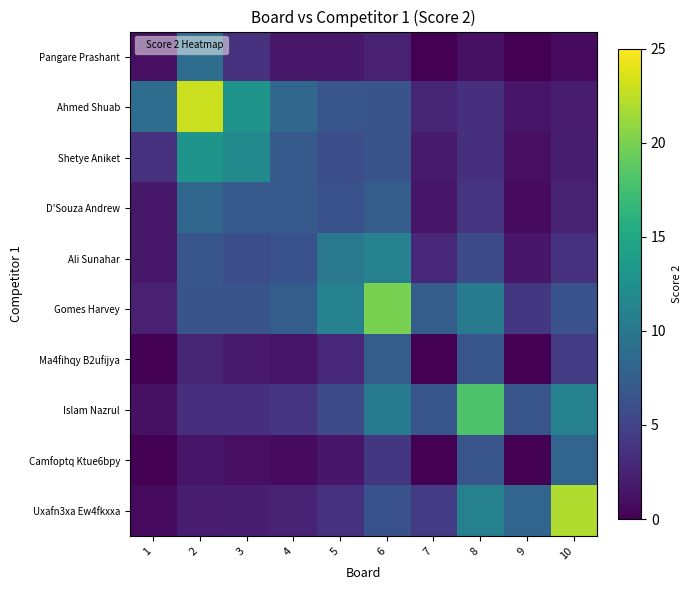

What is the spread (max minus min) of values at 2?

21.6